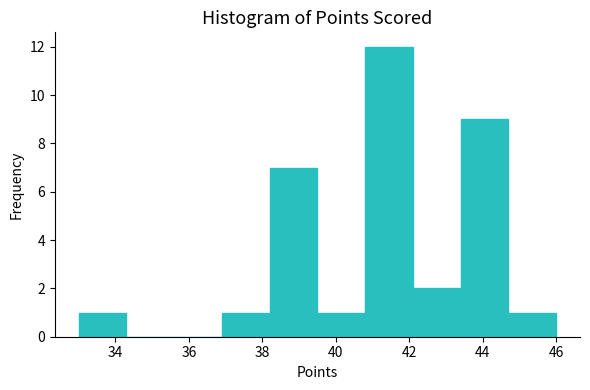

Reading left to right, transcribe this chart: for each bar, give the range it covers on the x-axis and its height. Neither the bar edges nor the heights are printed on the chart, so give them approximately, as read against the axes.

33.0 to 34.3: 1
34.3 to 35.6: 0
35.6 to 36.9: 0
36.9 to 38.2: 1
38.2 to 39.5: 7
39.5 to 40.8: 1
40.8 to 42.1: 12
42.1 to 43.4: 2
43.4 to 44.7: 9
44.7 to 46.0: 1